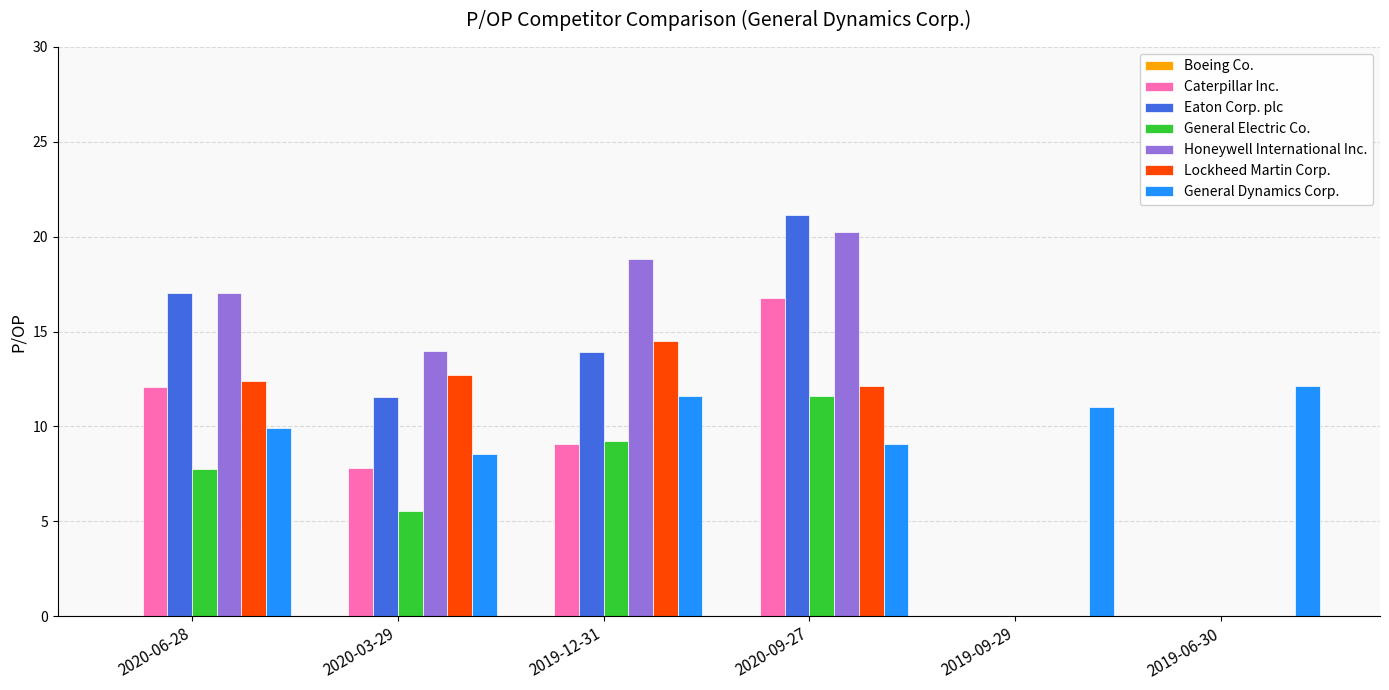

What is the total value across all series at 2020-03-29?

60.1